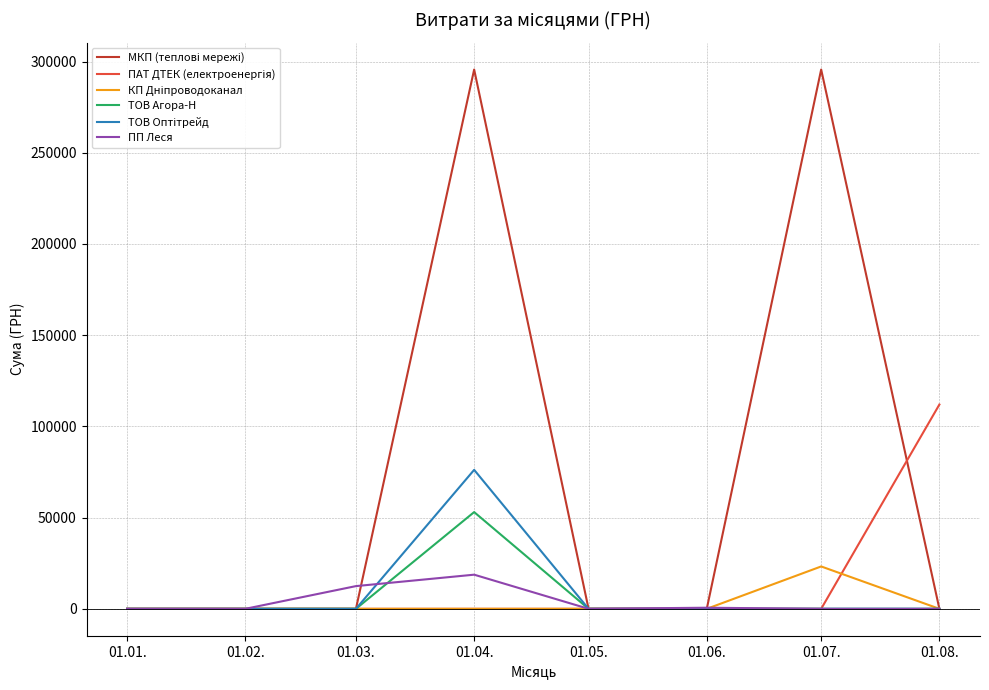

At how many categories does at least one series exceed 289543?

2